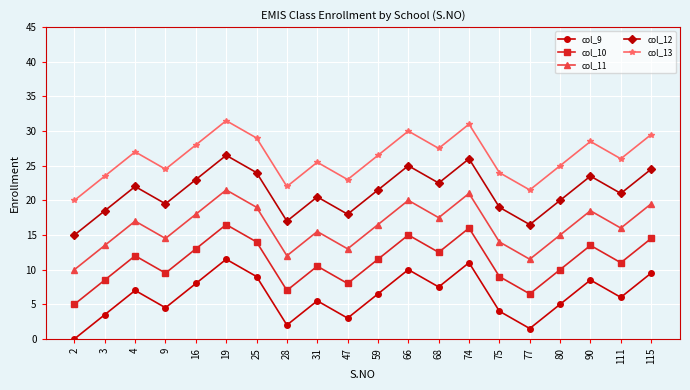

The col_13 series shows 48.5 at 4. True or false?

False